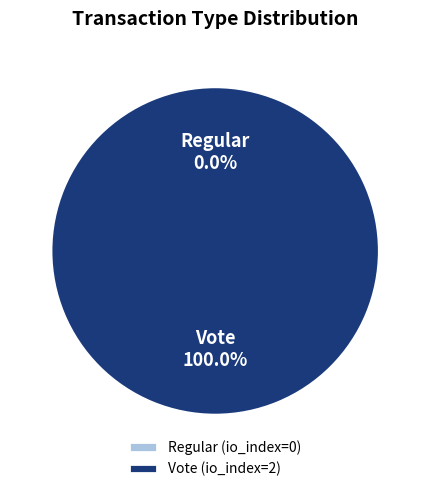

How many segments does this pie chart have?

2